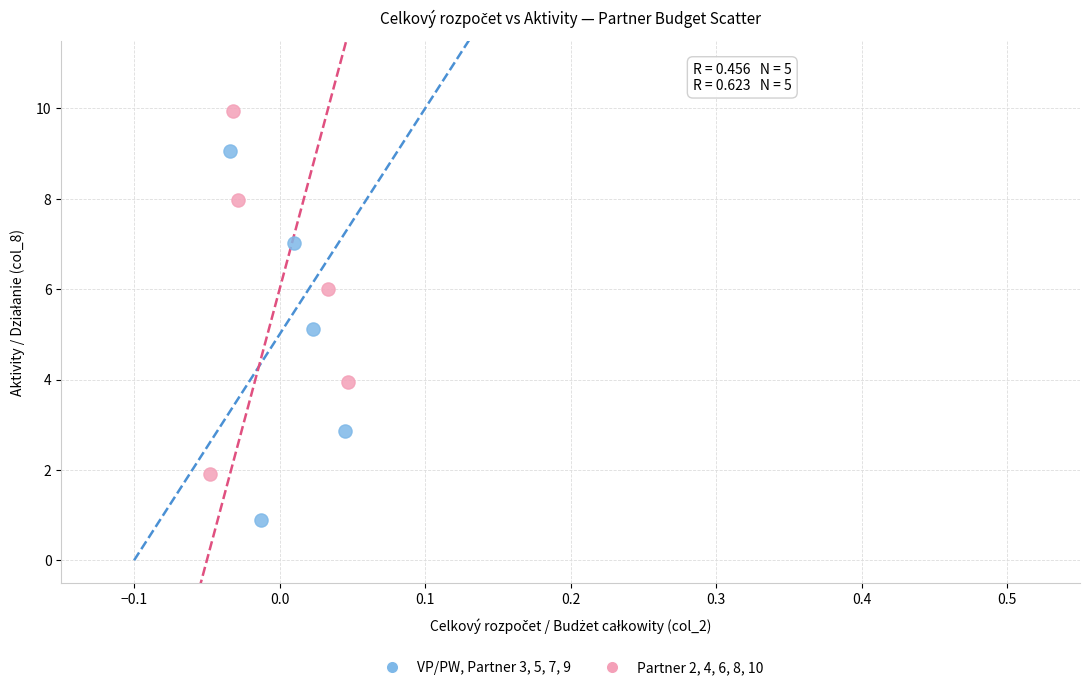

Which series reaches the minimum Y coordinate?

VP/PW, Partner 3, 5, 7, 9